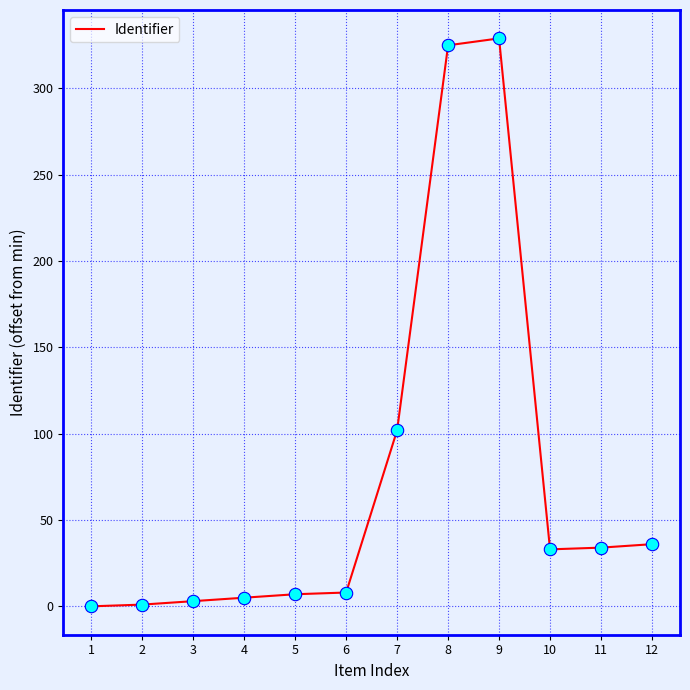

What is the change in value from 5 to 10?

+26